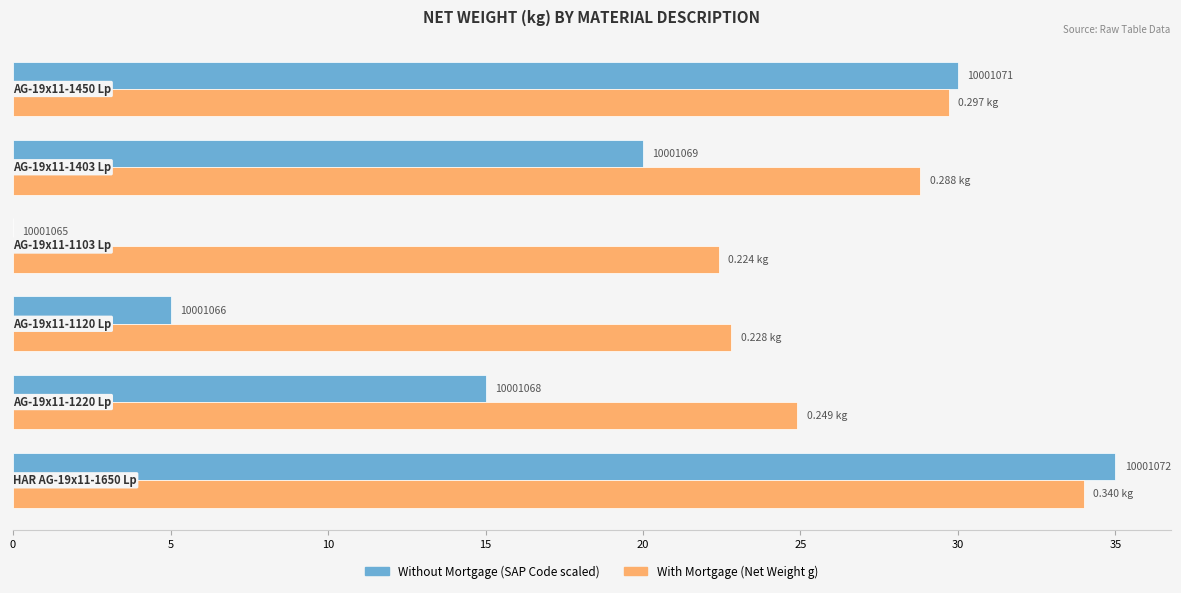

What is the minimum value for With Mortgage (Net Weight g)?

22.4